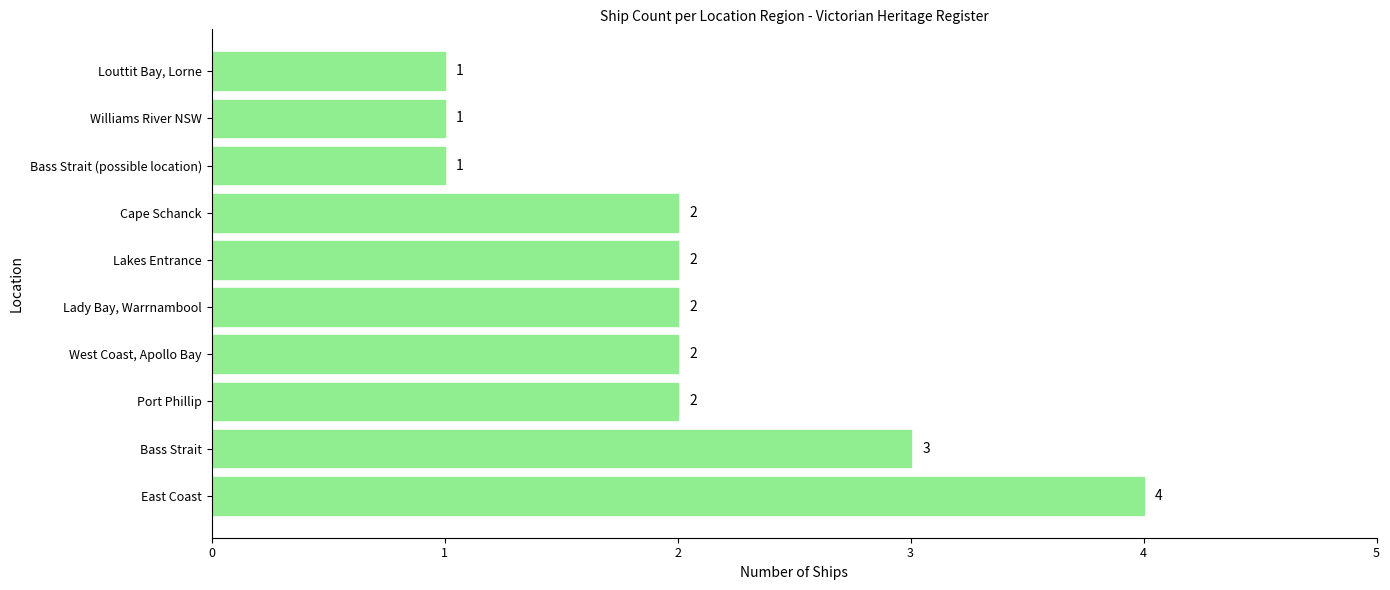

Count the values in the range 1 to 2.

8